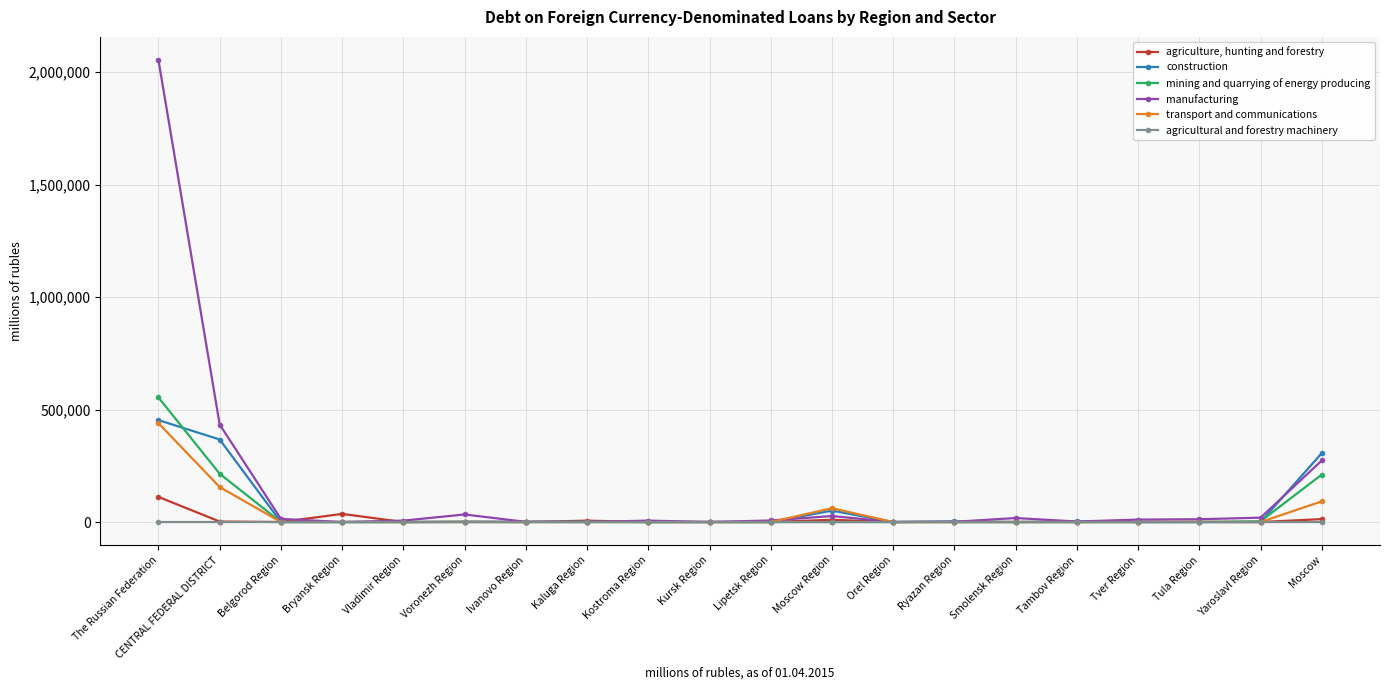

The value of mining and quarrying of energy producing at CENTRAL FEDERAL DISTRICT is 90581. True or false?

False